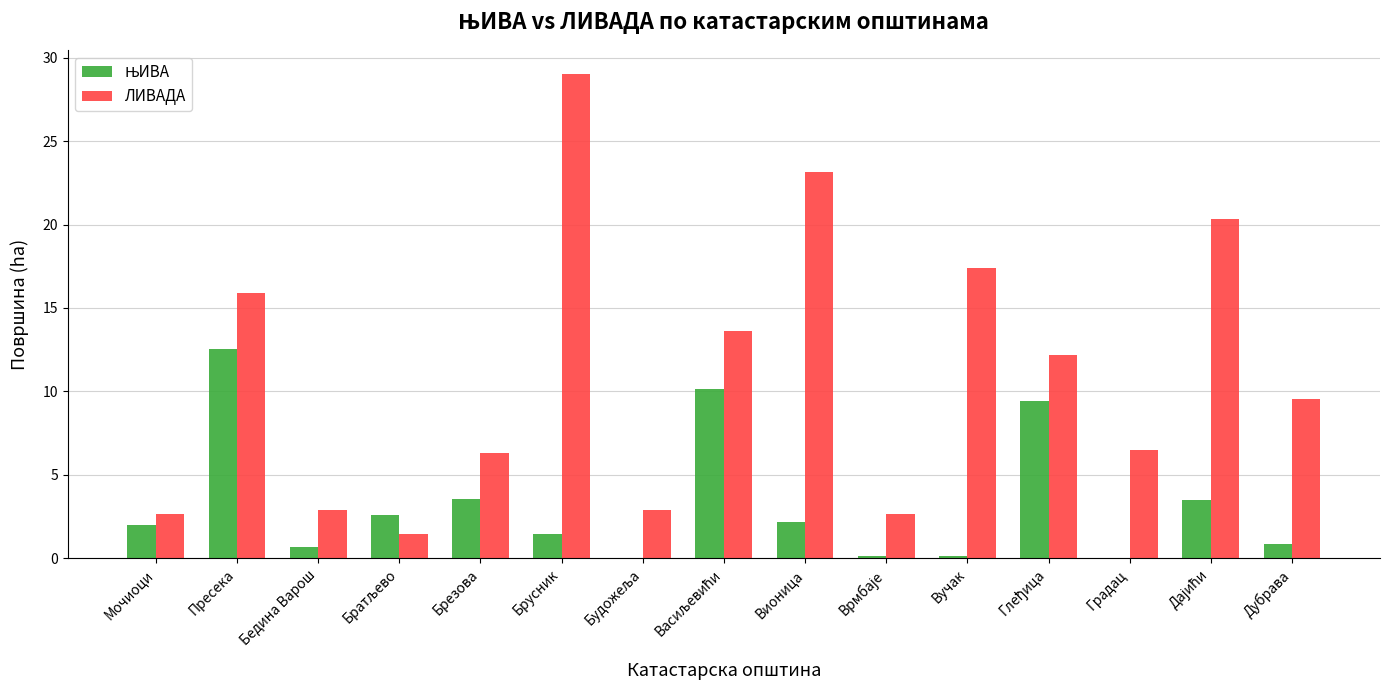

True or false: ЛИВАДА has a value of 6.5 at Градац.

True